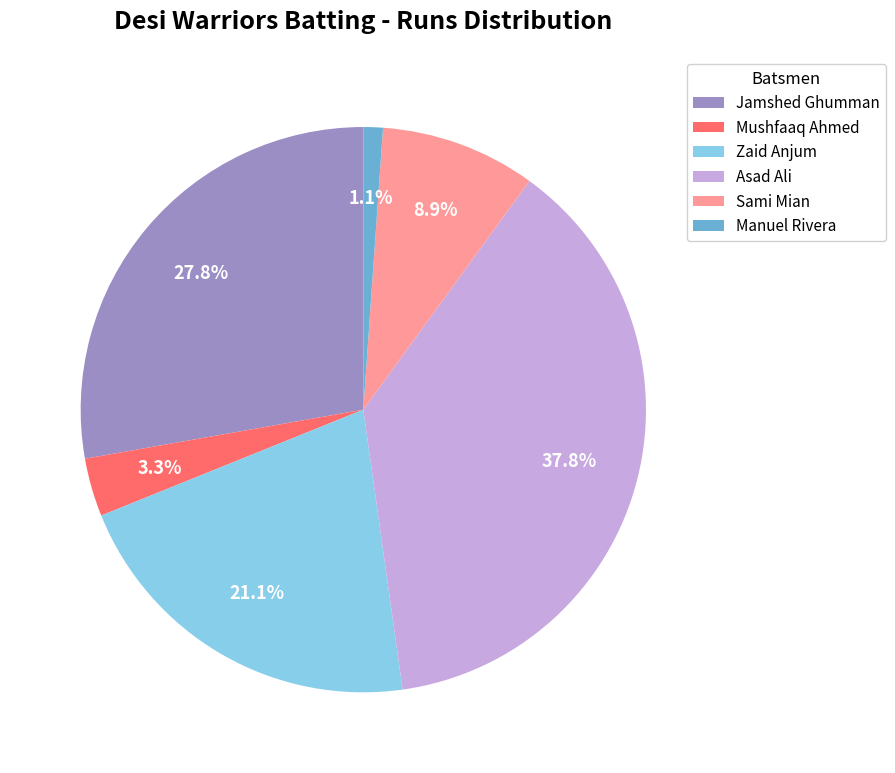

What percentage is the Jamshed Ghumman slice, to the nearest percent?

28%